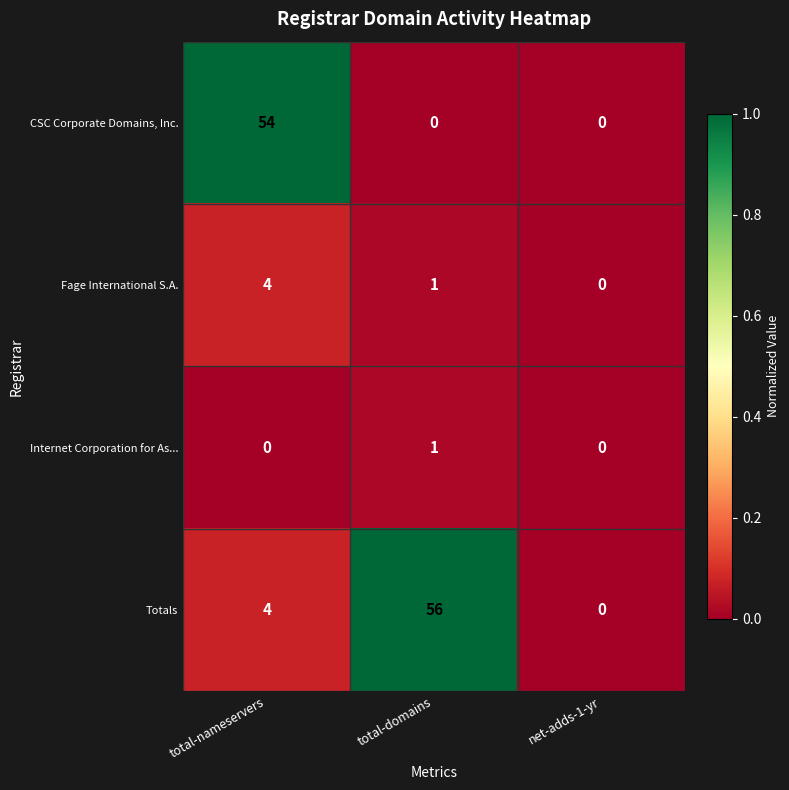

Where is Fage International S.A. nearest to the value 2?

total-domains